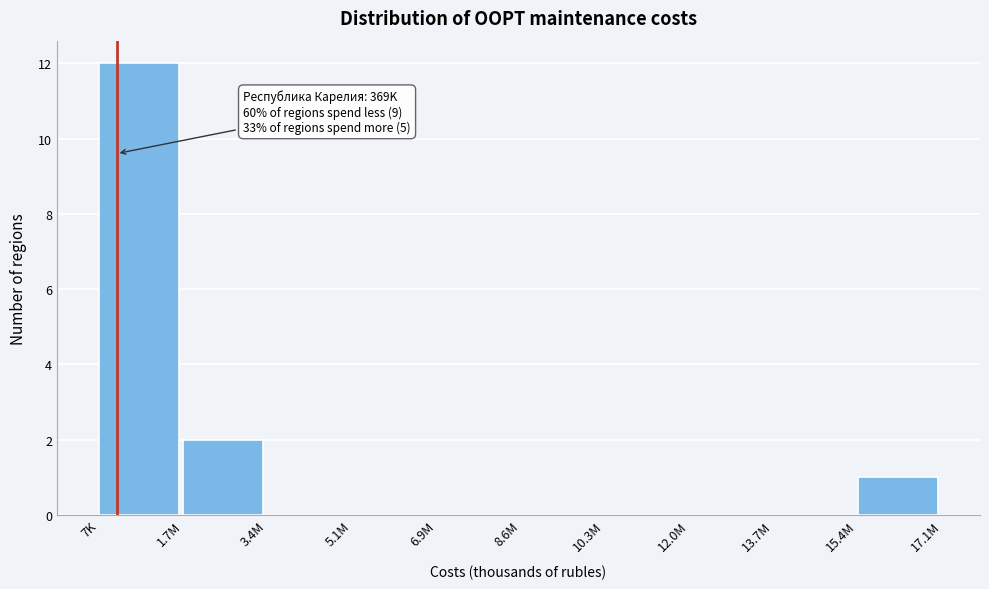

Reading right to left, what are all the values shown in this chart?

15.4M=1	13.7M=0	12.0M=0	10.3M=0	8.6M=0	6.9M=0	5.1M=0	3.4M=0	1.7M=2	7K=12